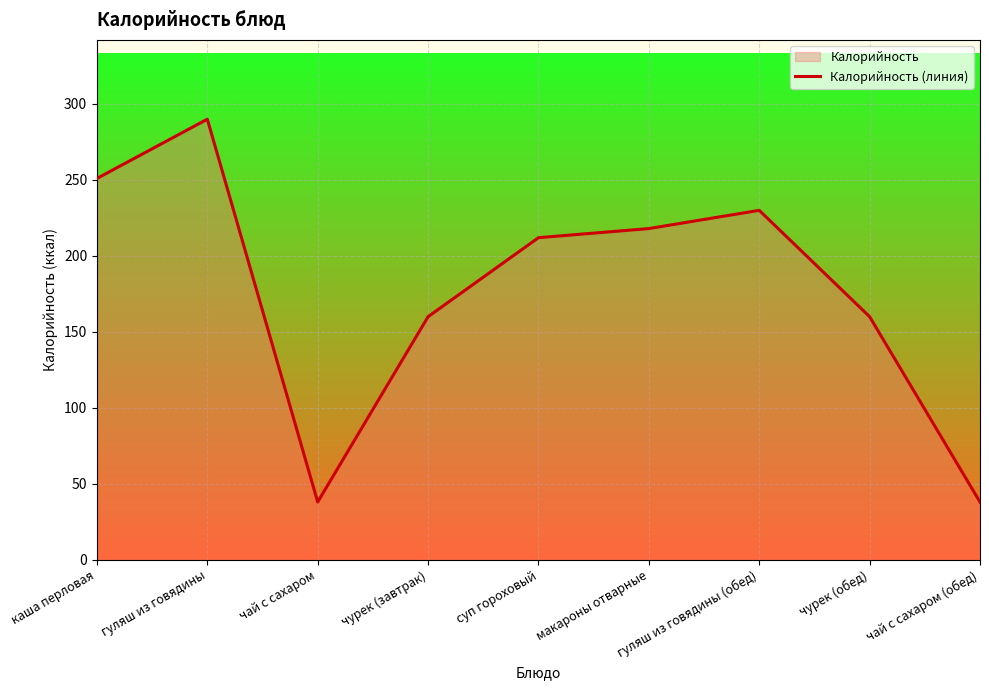

What is the greatest value displayed?

290